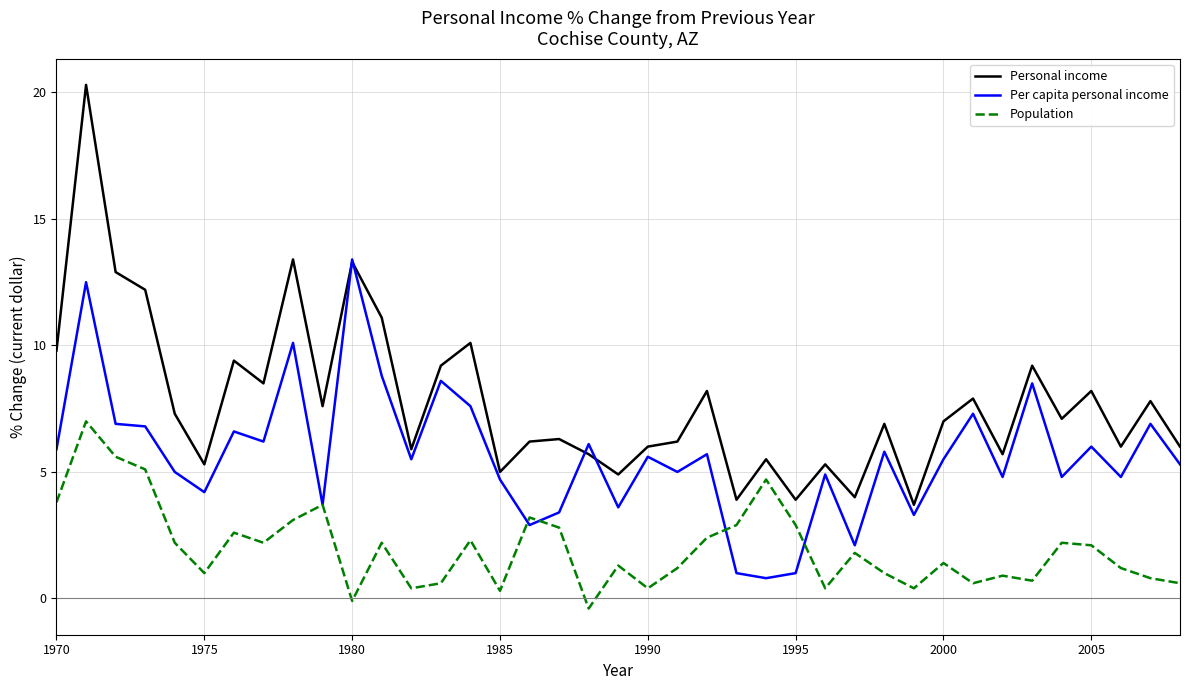

Which series has the widest spread of values?

Personal income